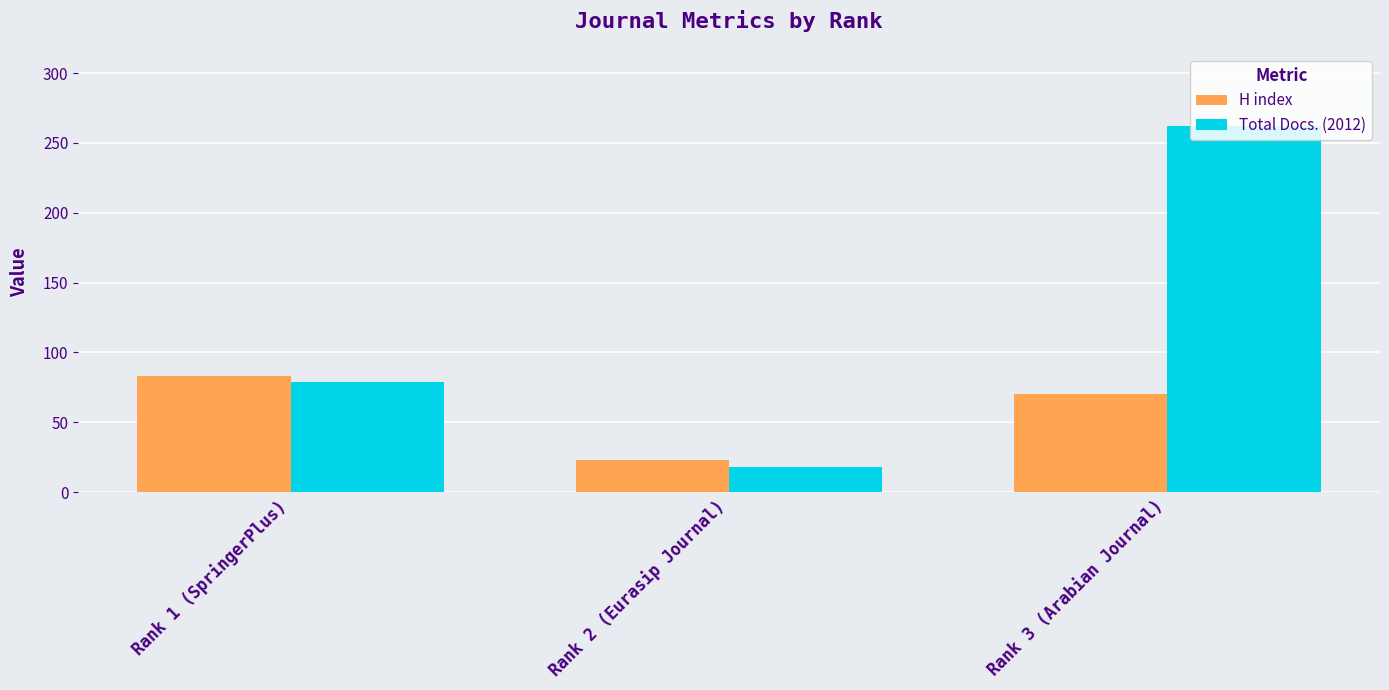

Read the Total Docs. (2012) value at Rank 2 (Eurasip Journal), to the nearest 10.

20